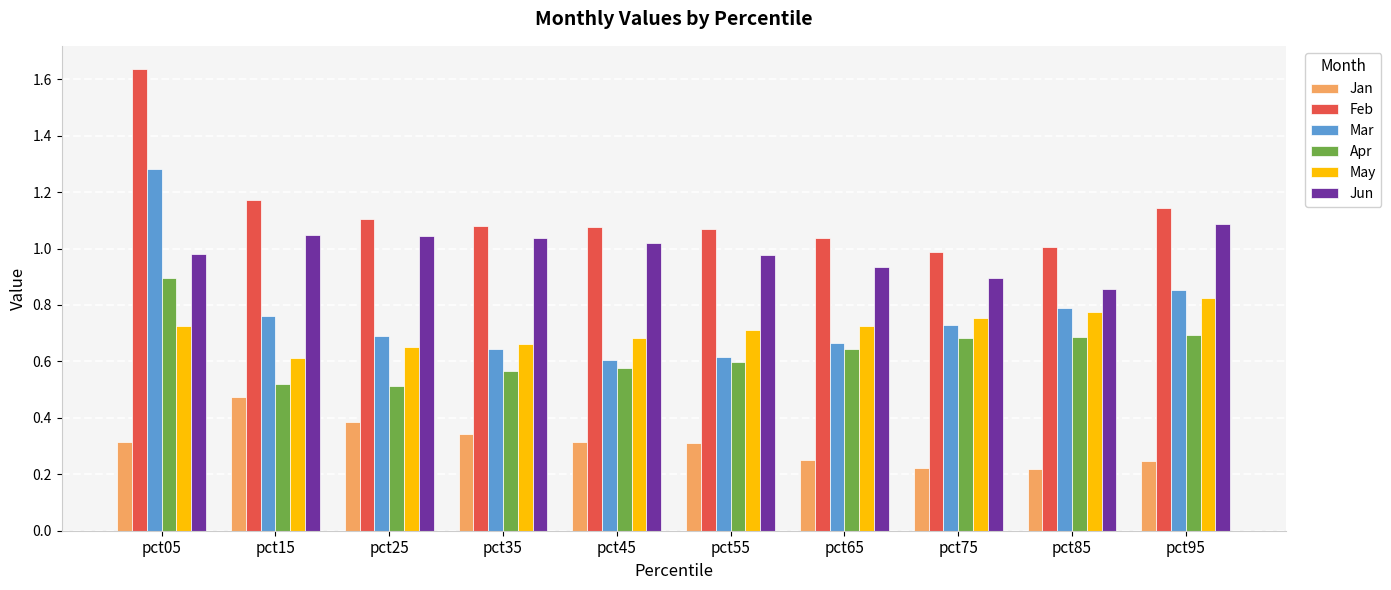

What is the sum of all Apr values?

6.4